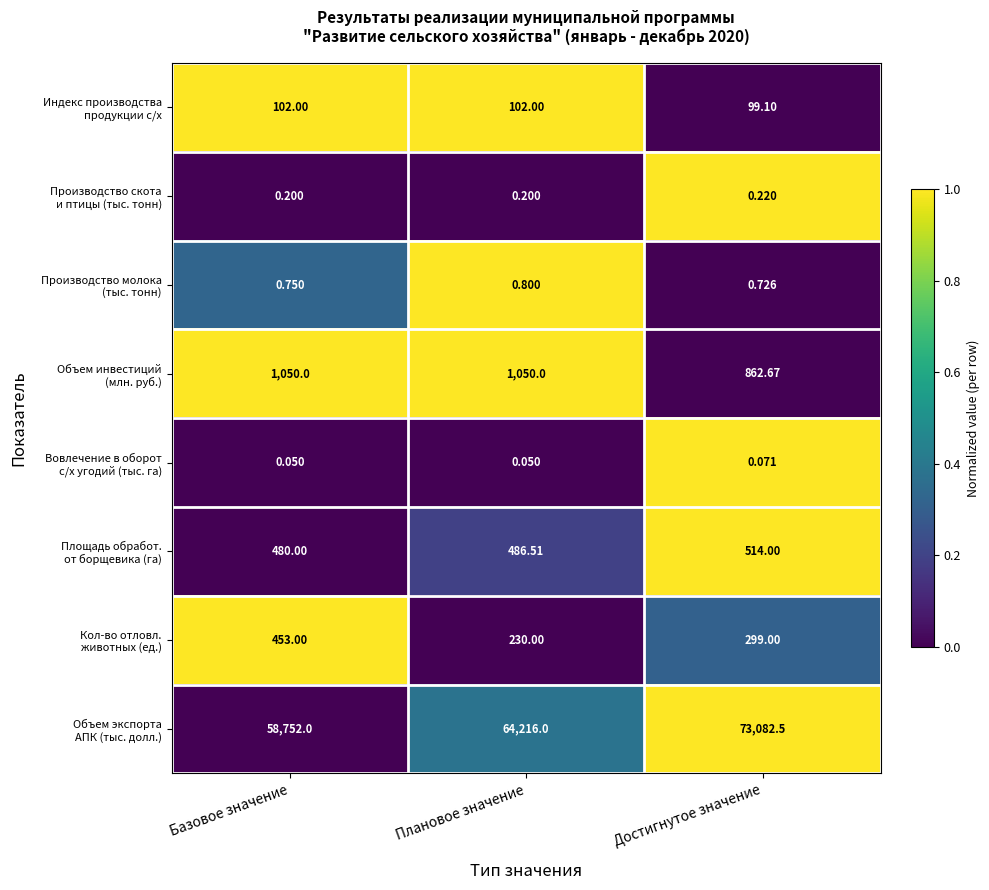

How many data points does each series have?

3